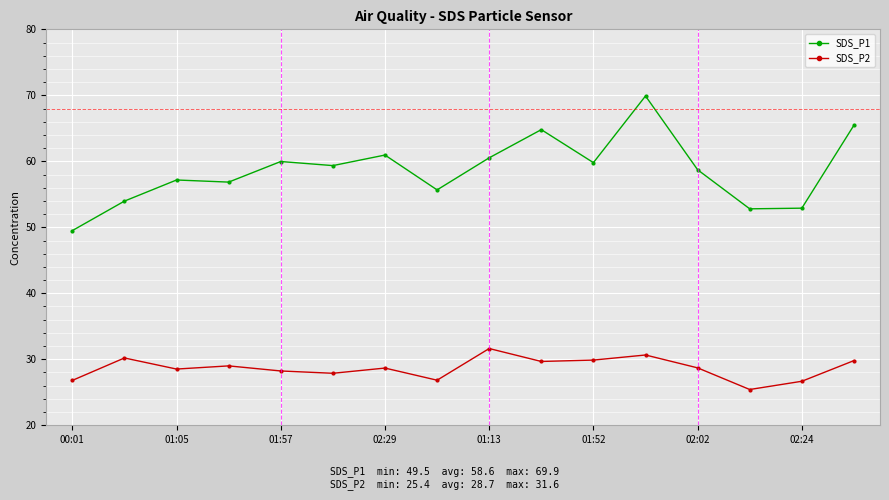

What is the lowest value of the SDS_P2 series?

25.4